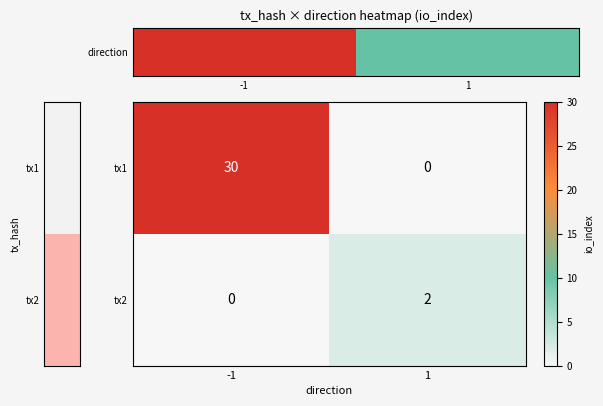

The value of tx1 at 1 is 10. True or false?

False